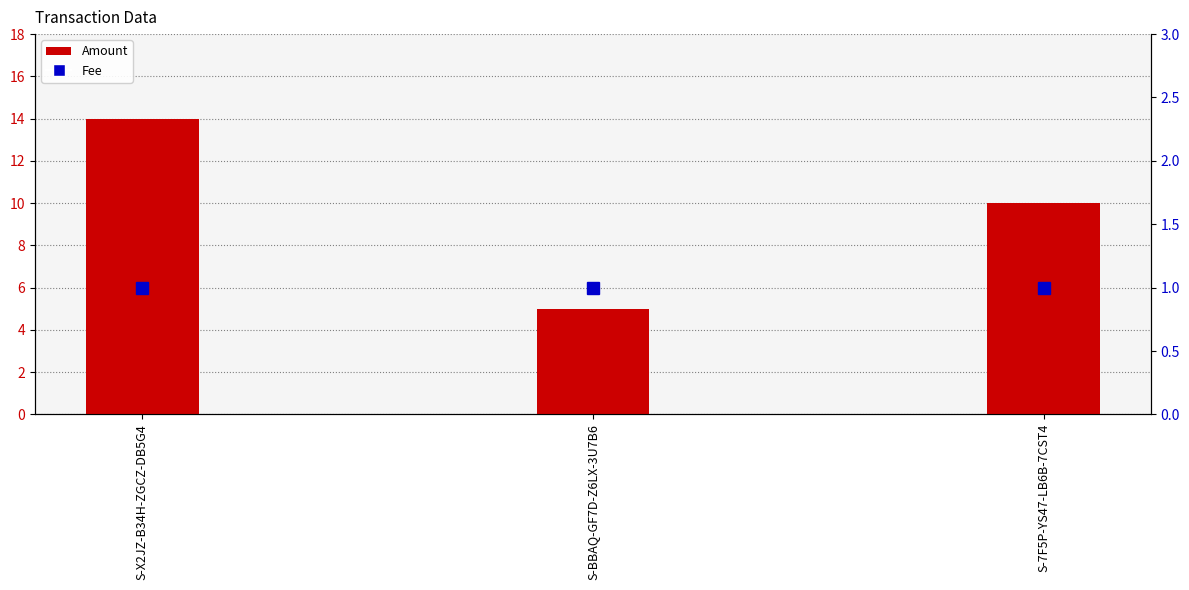

Where is Amount nearest to the value 9?

S-7F5P-YS47-LB6B-7CST4